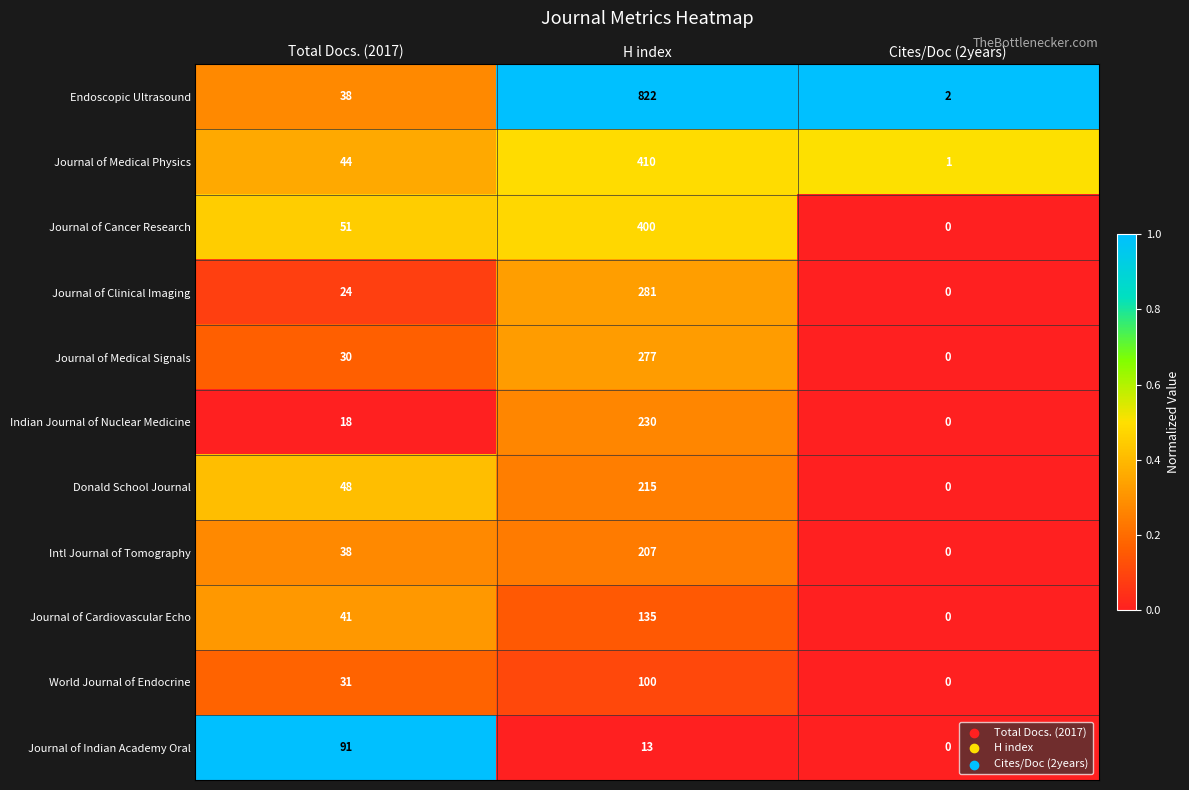

What is the spread (max minus min) of values at H index?

809